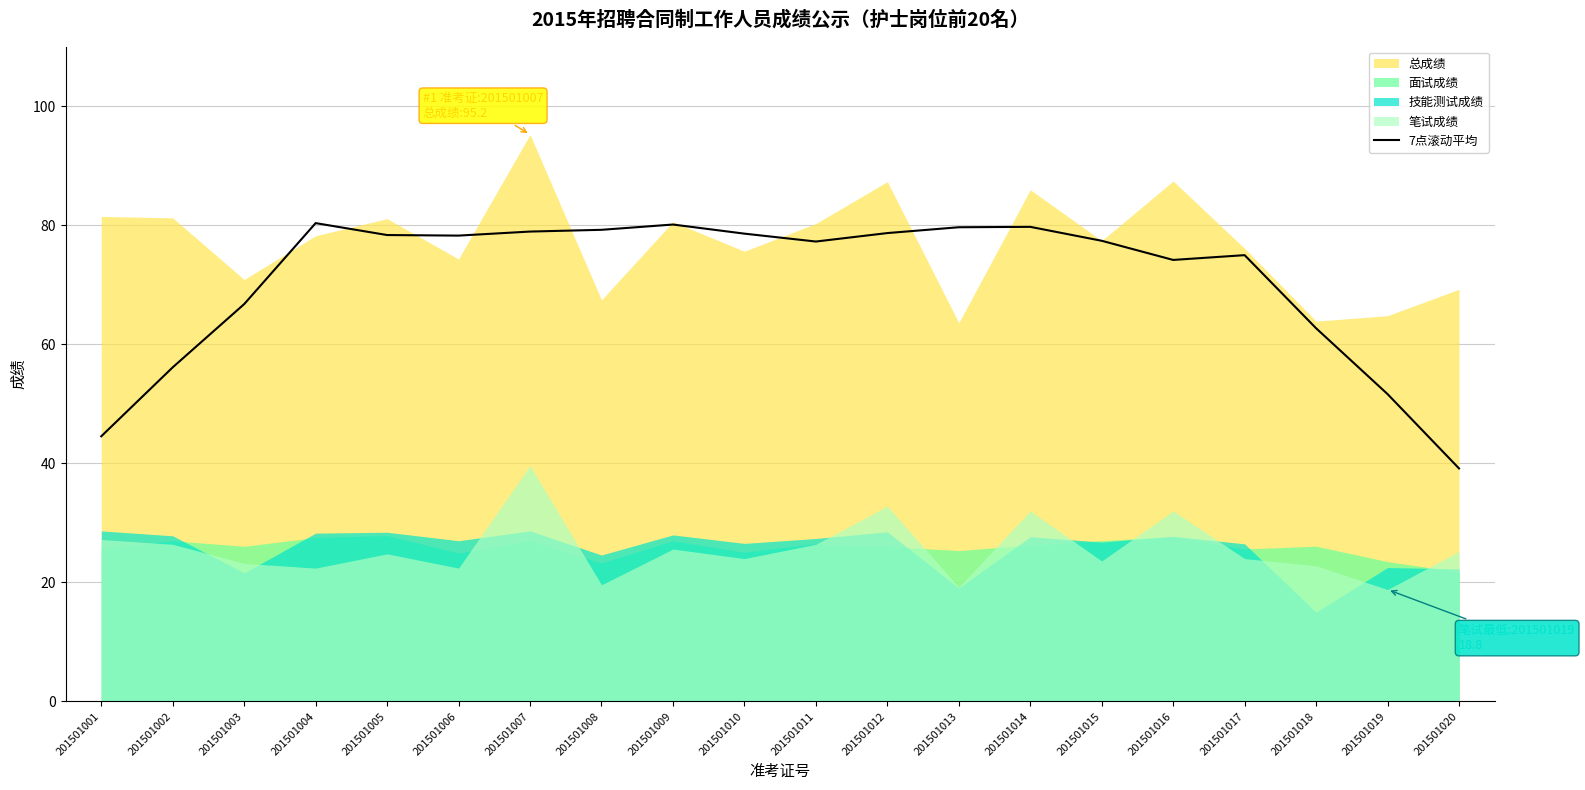

Is it true that 7点滚动平均 equals 51.7 at 201501011?

False